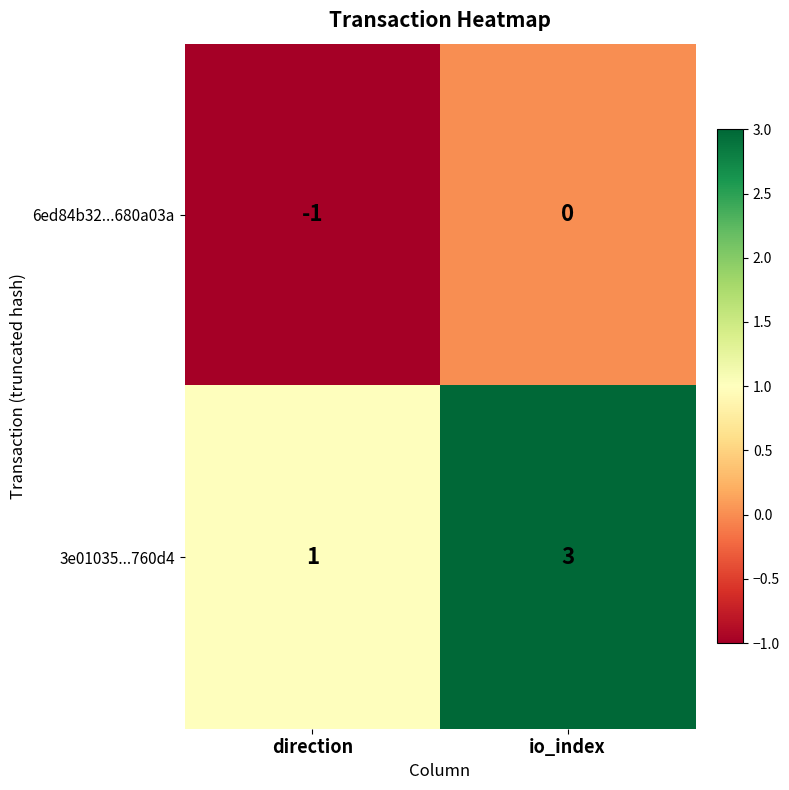

At which label is 3e01035...760d4 closest to 2?

direction